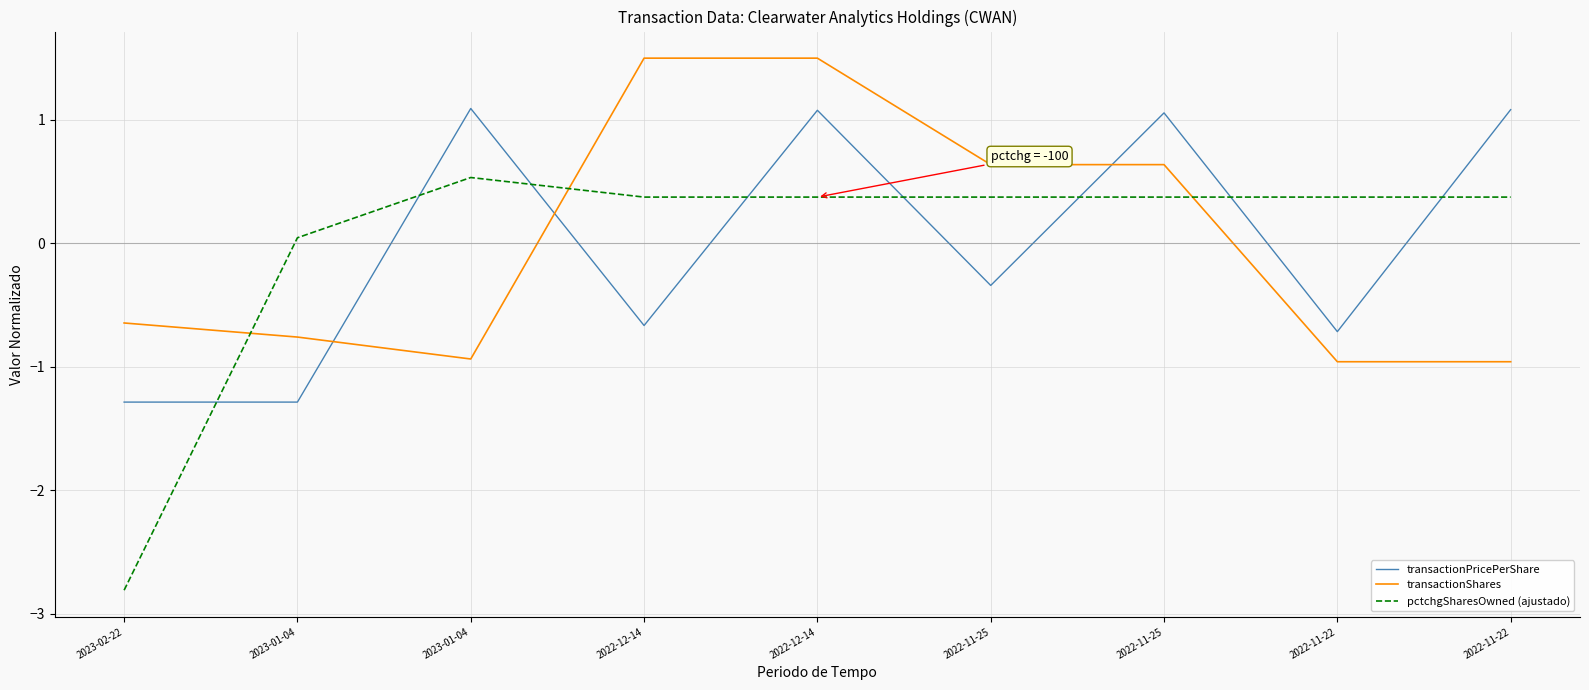

Between which two adjacent categories do pctchgSharesOwned (ajustado) and transactionPricePerShare first intersect?

2023-02-22 and 2023-01-04